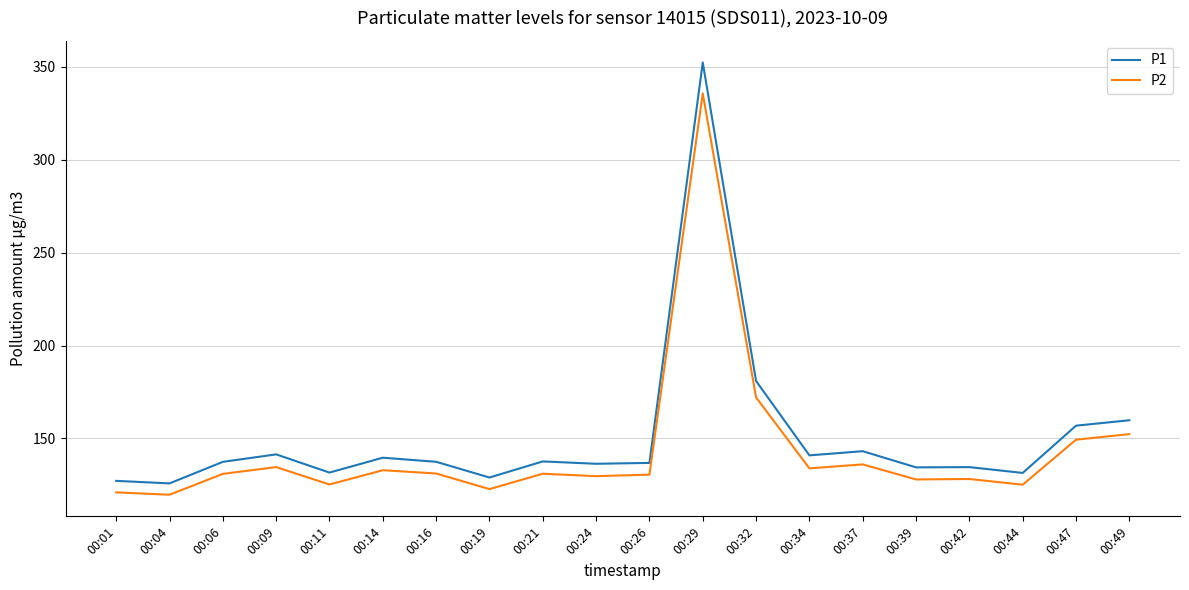

At 00:29, list the series in order from largest to smallest.

P1, P2